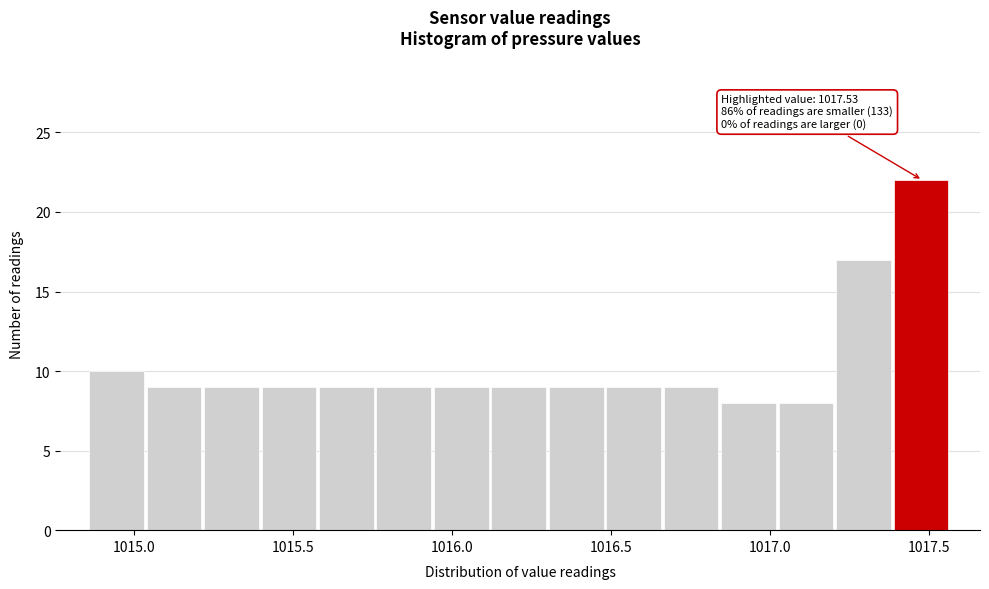

Read against the x-axis, roughly where is the centre of the tallest bar?

1017.50